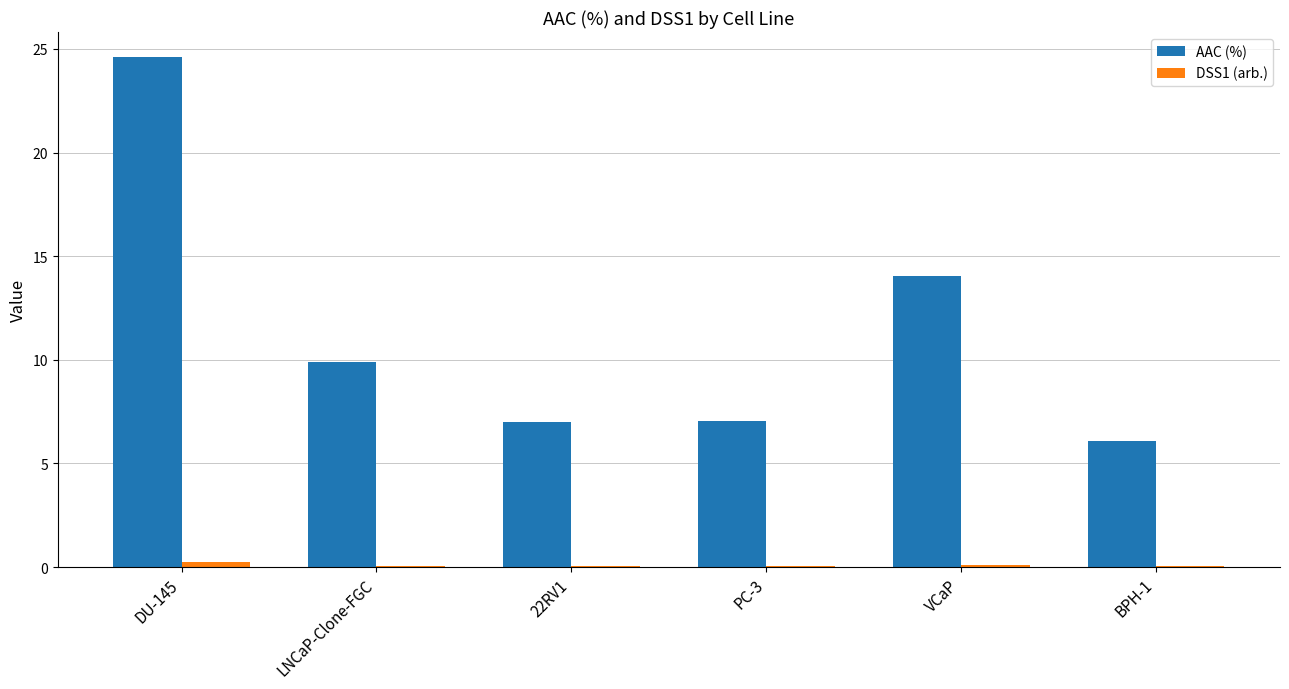

Between LNCaP-Clone-FGC and PC-3, which series saw the biggest shift?

AAC (%)